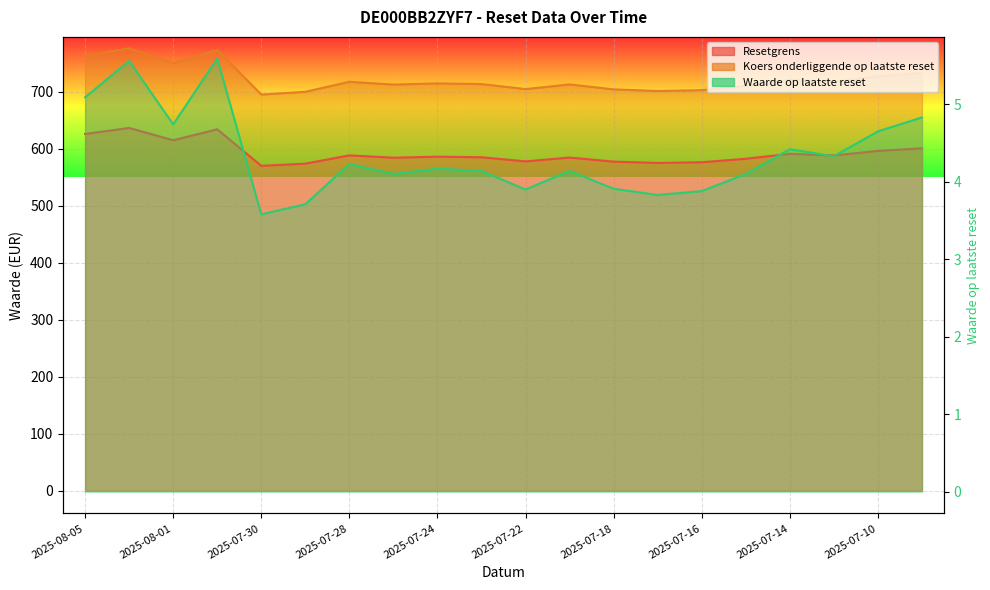

Which series has the largest total across all categories?

Koers onderliggende op laatste reset